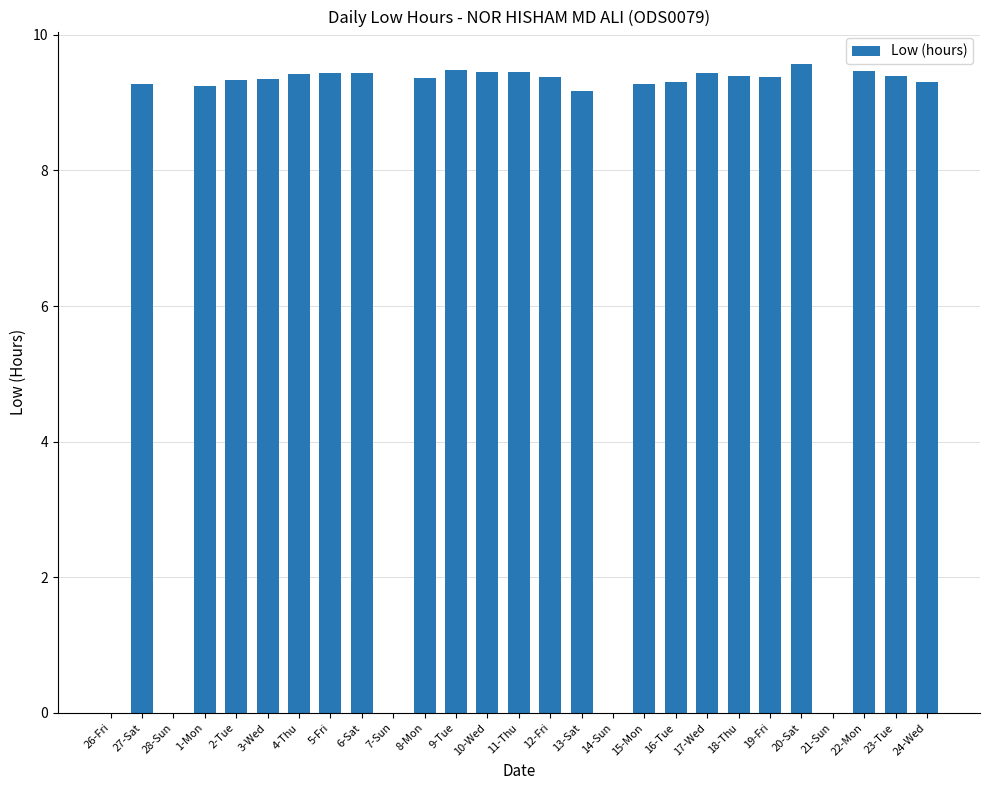

What is the greatest value displayed?

9.6